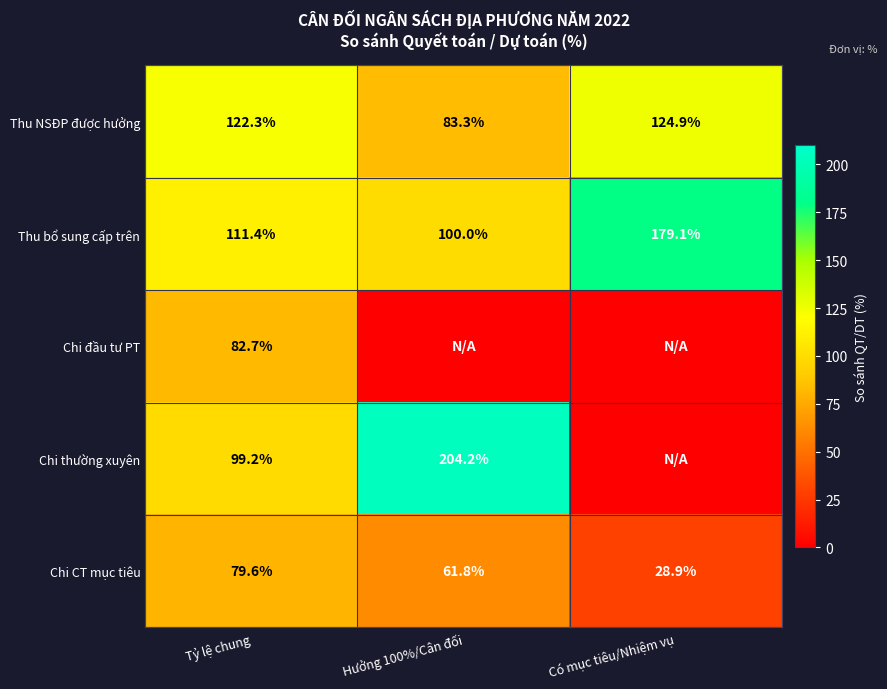

What is the difference between the highest and lowest values at Tỷ lệ chung?

42.7